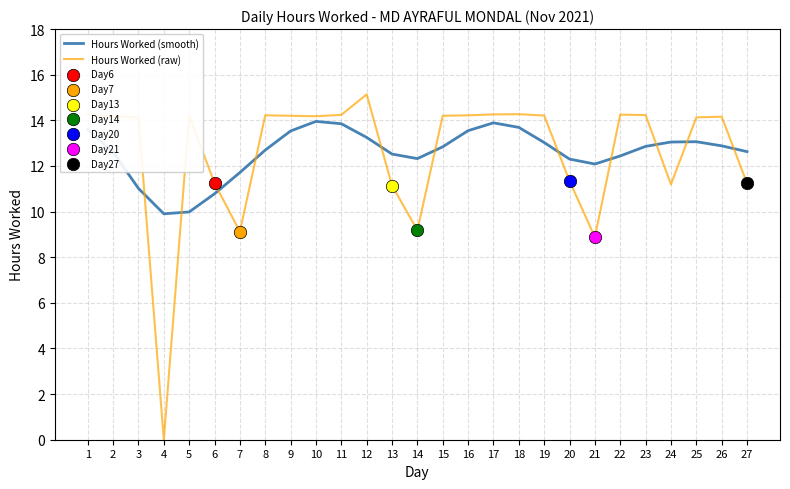

Between 9 and 14, which series saw the biggest shift?

Hours Worked (raw)